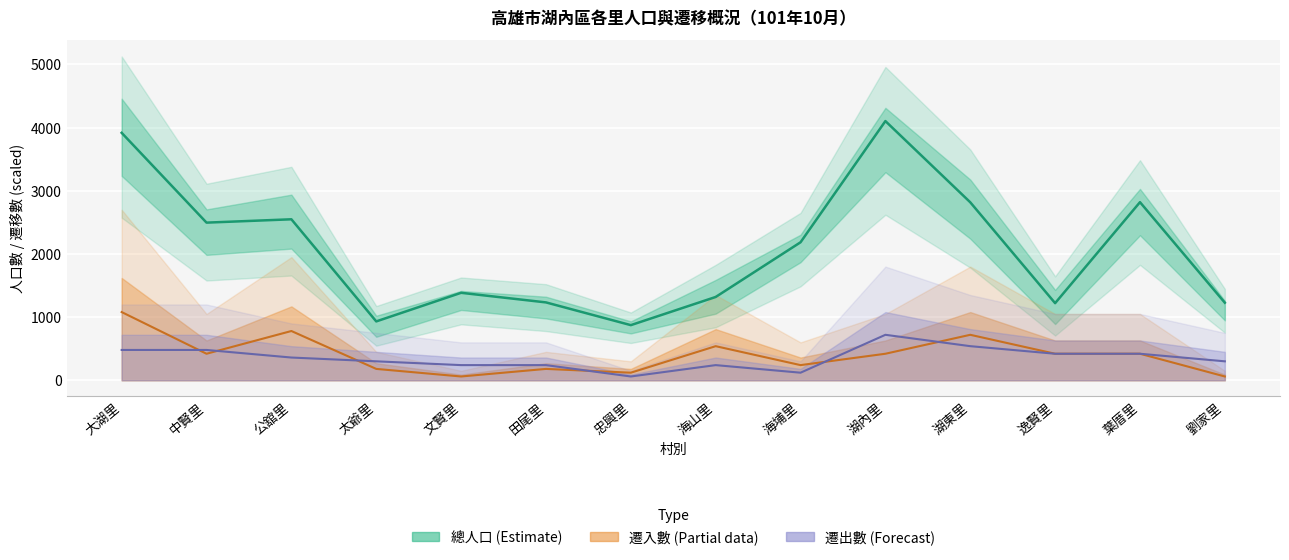

How many data points in 遷出數 are less than 360?

7